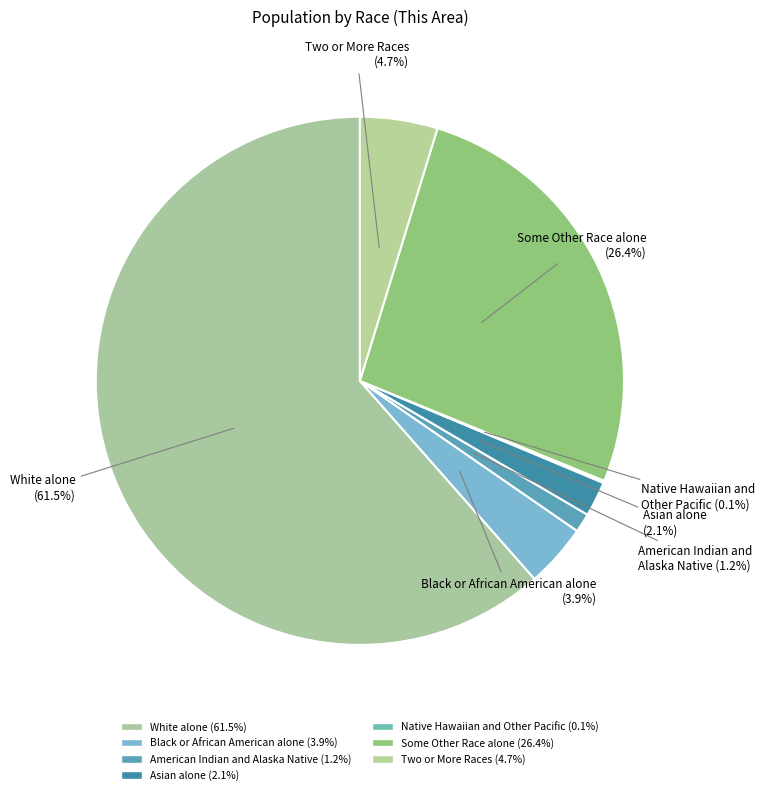

Count the number of slices in the pie.

7